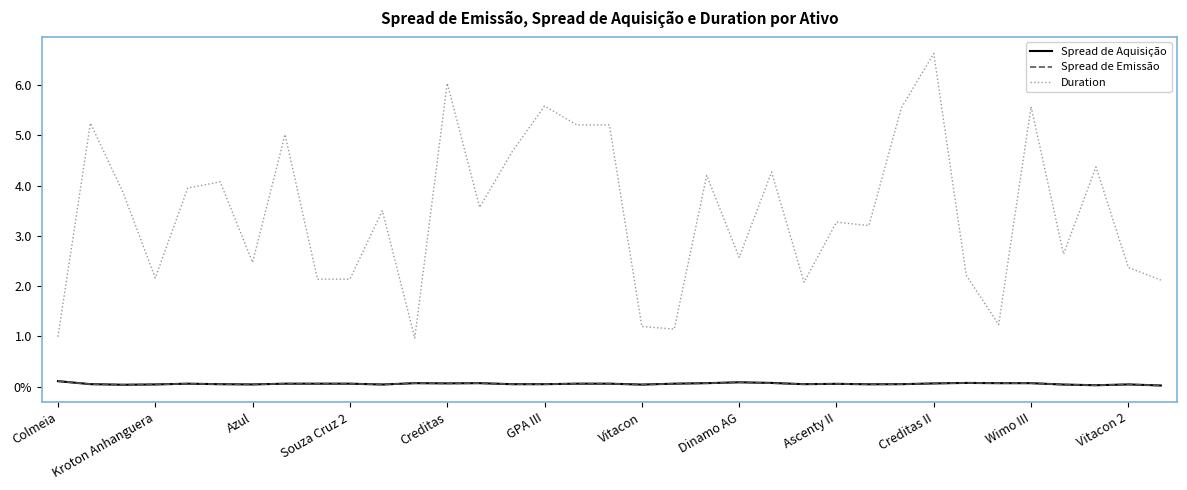

True or false: Duration and Spread de Emissão intersect in this chart.

False